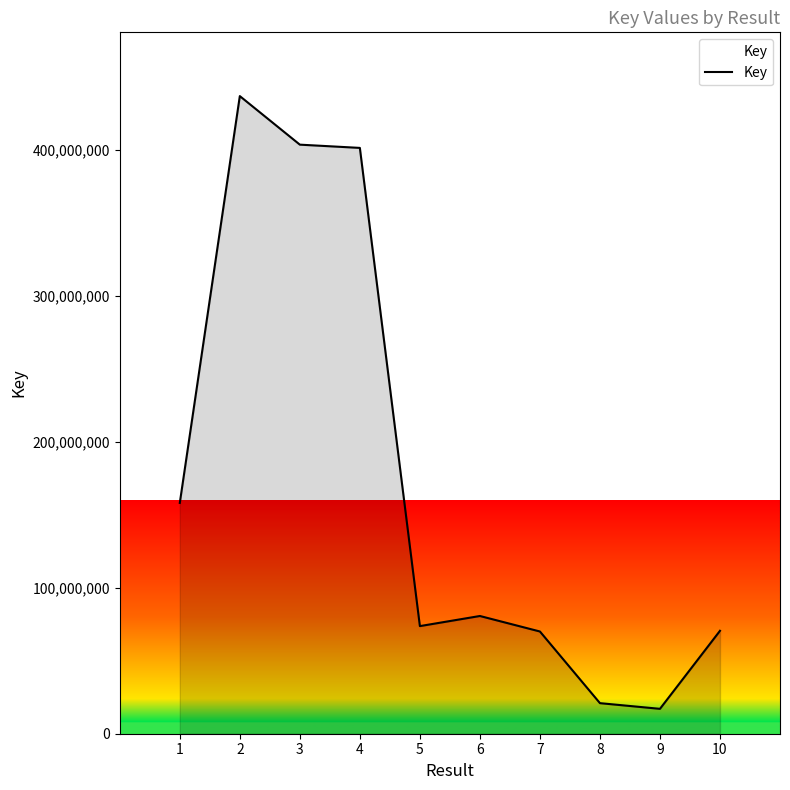

Between 3 and 9, which is larger?

3